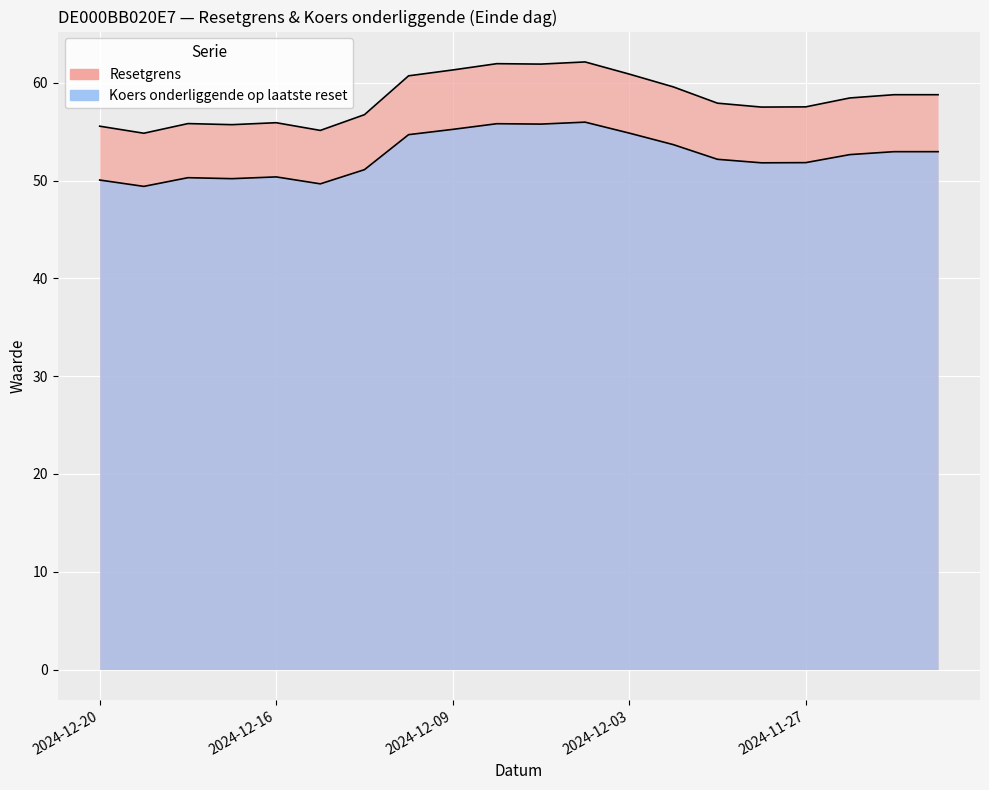

True or false: Resetgrens and Koers onderliggende op laatste reset intersect in this chart.

False